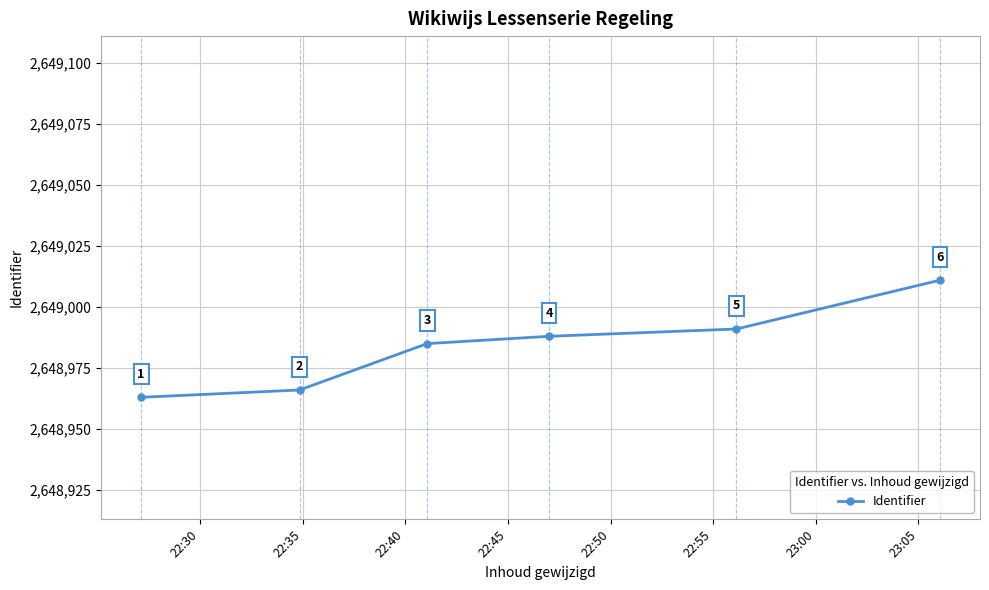

What is the difference between the second highest and minimum values?

28